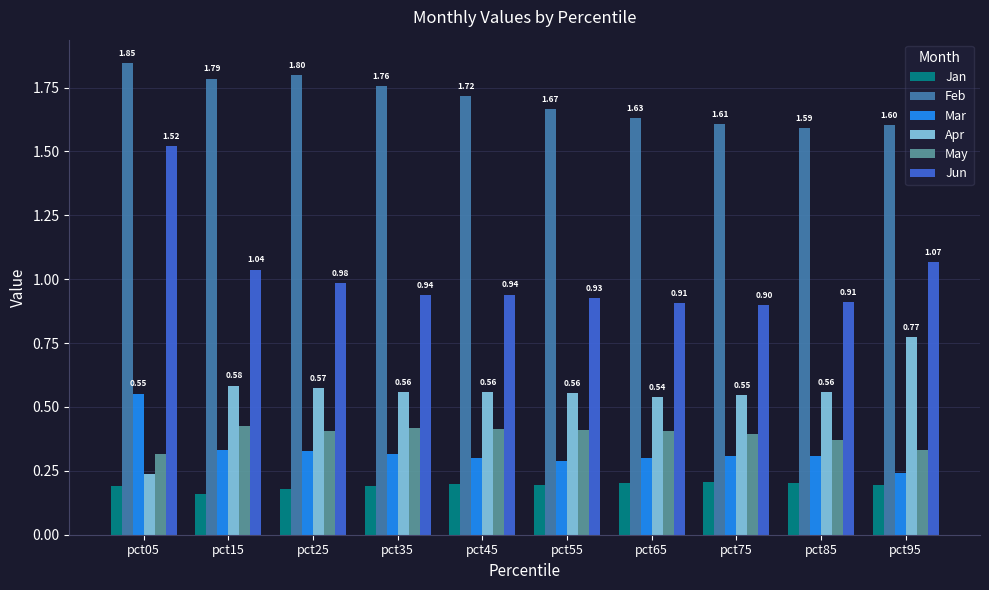

How many groups of bars are there?

10